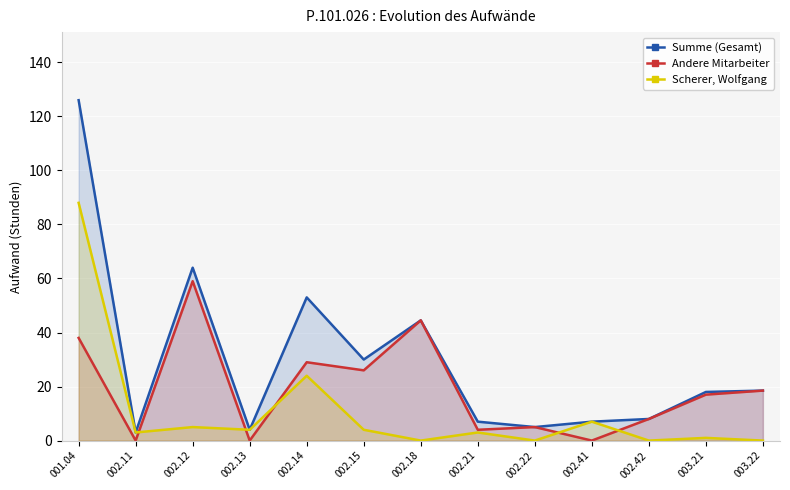

Which category has the lowest value in the Andere Mitarbeiter series?

002.11